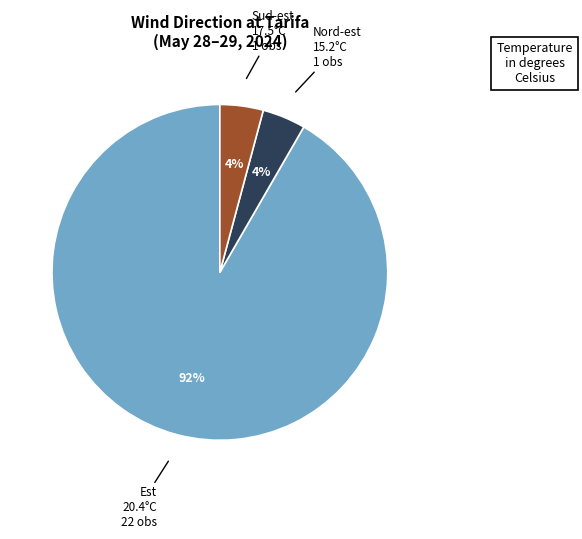

To the nearest percent, what is the difference between the largest and smallest slice percentages?

88%